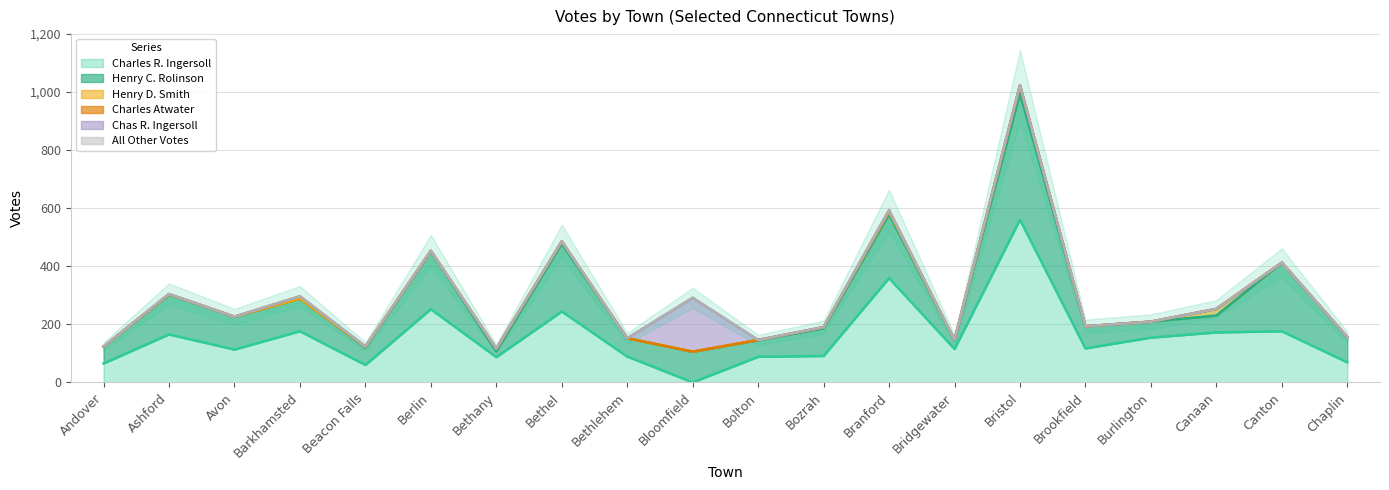

What are all the series names shown in the legend?

Charles R. Ingersoll, Henry C. Rolinson, Henry D. Smith, Charles Atwater, Chas R. Ingersoll, All Other Votes